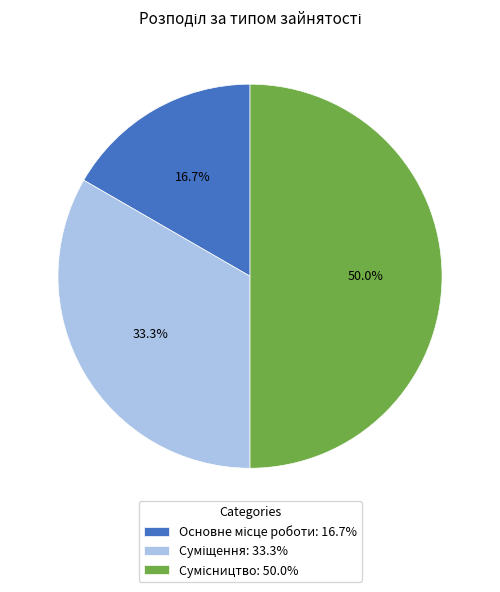

What percentage is the Сумісництво slice, to the nearest percent?

50%